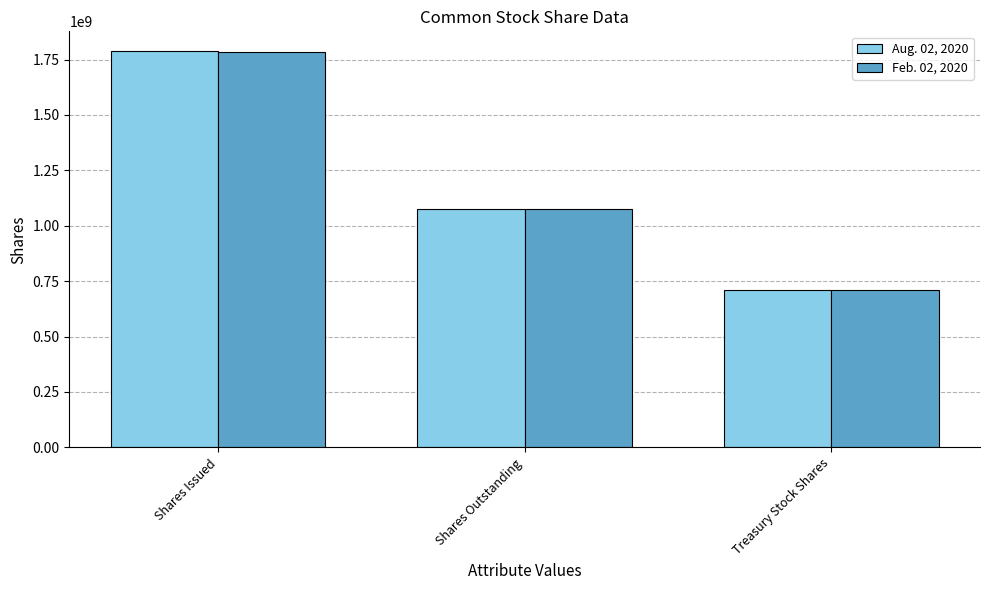

How many Feb. 02, 2020 values are between 709000000 and 1786000000?

3